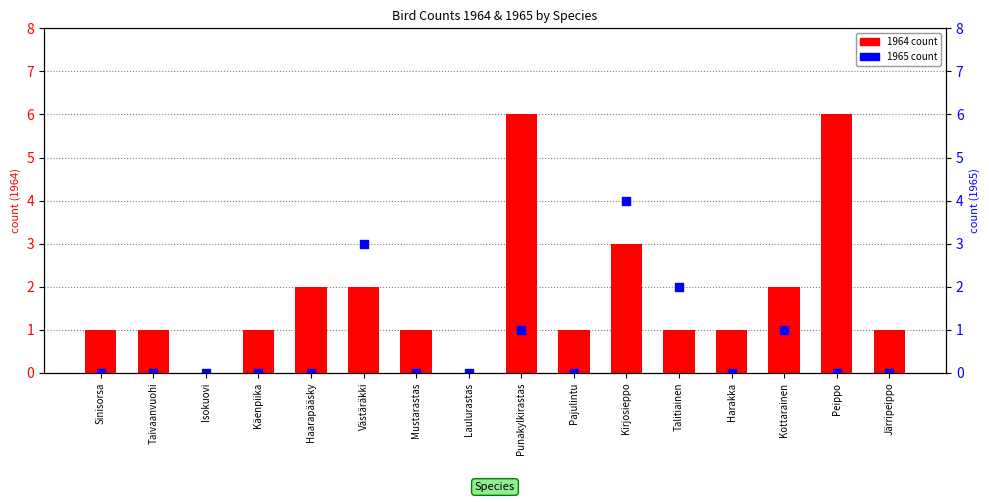

Which series reaches the minimum Y coordinate?

1964 count